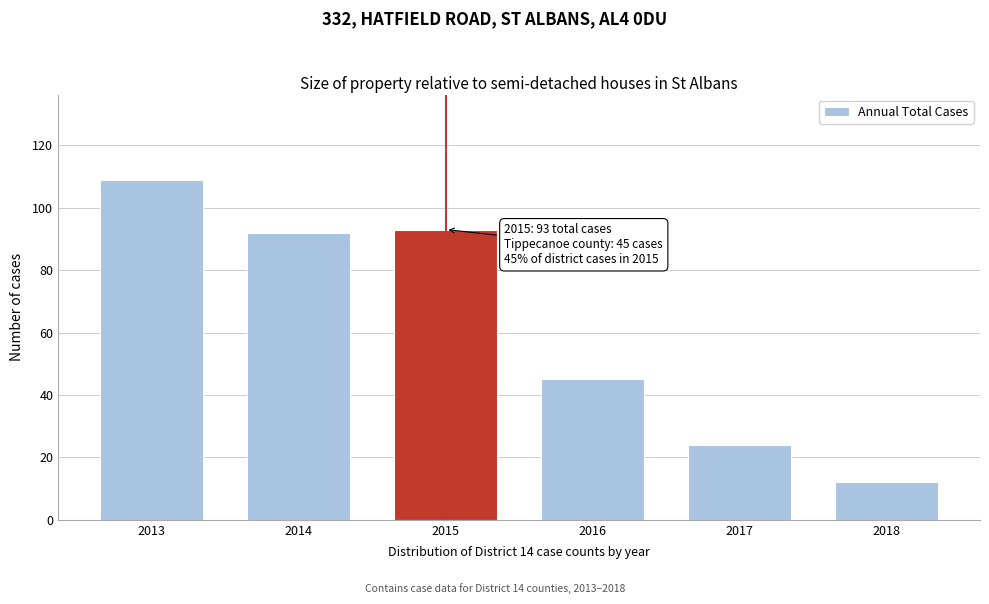

Reading left to right, list all the values displayed in this chart.

2013=109	2014=92	2015=93	2016=45	2017=24	2018=12